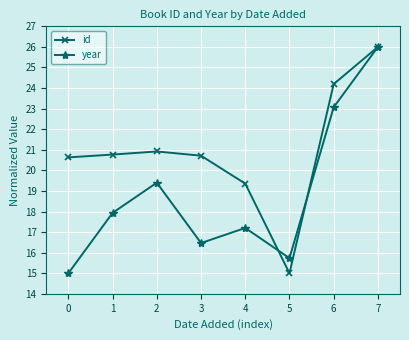

True or false: id has a value of 40.5 at 6.

False